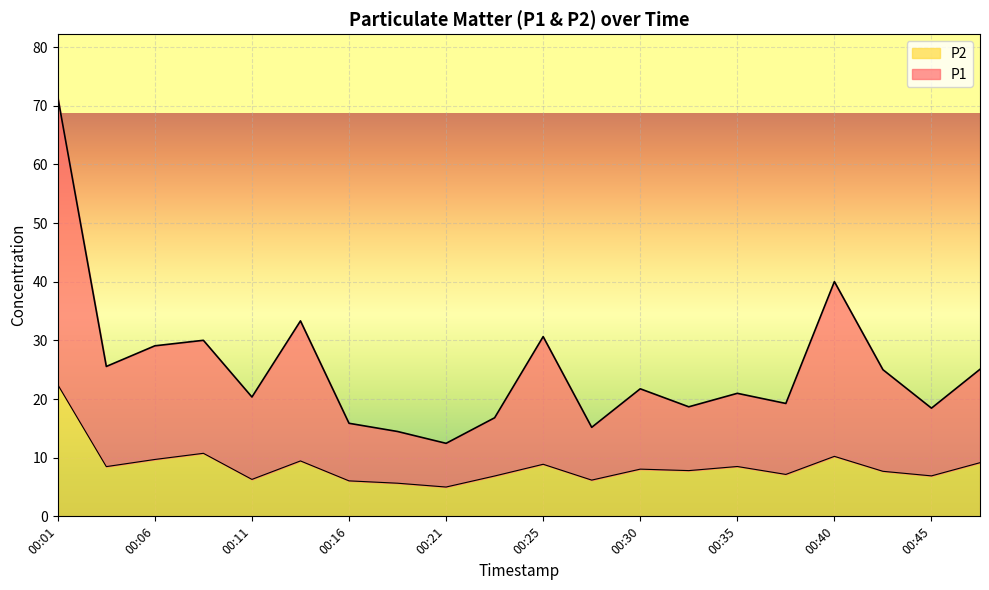

Rank the series at 00:45 from lowest to highest value.

P2, P1